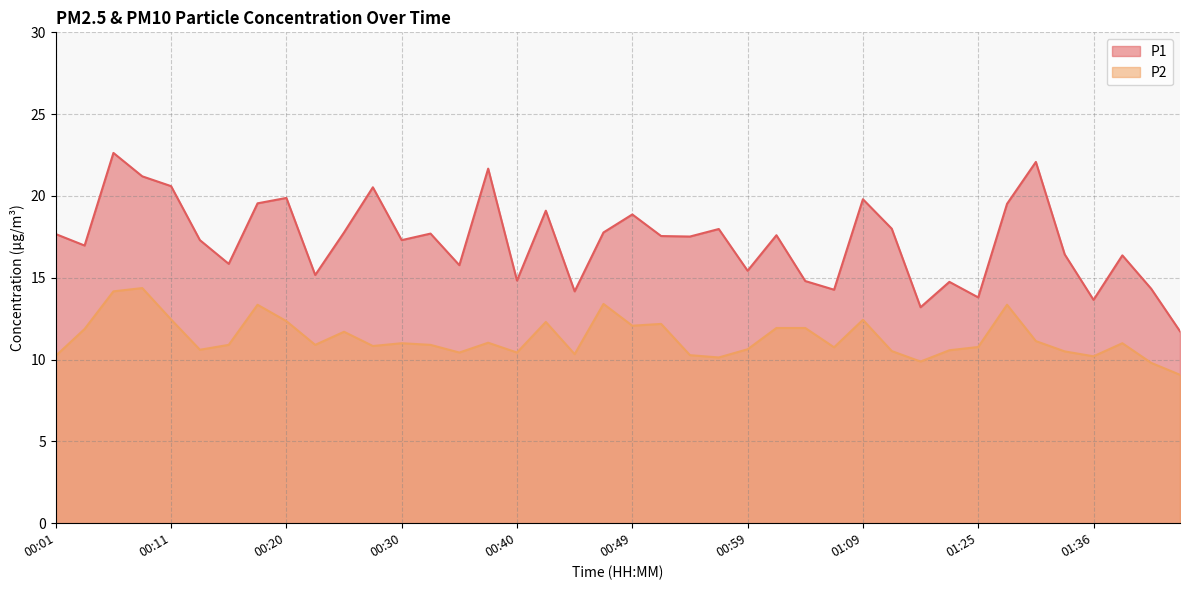

True or false: P1 and P2 intersect in this chart.

False